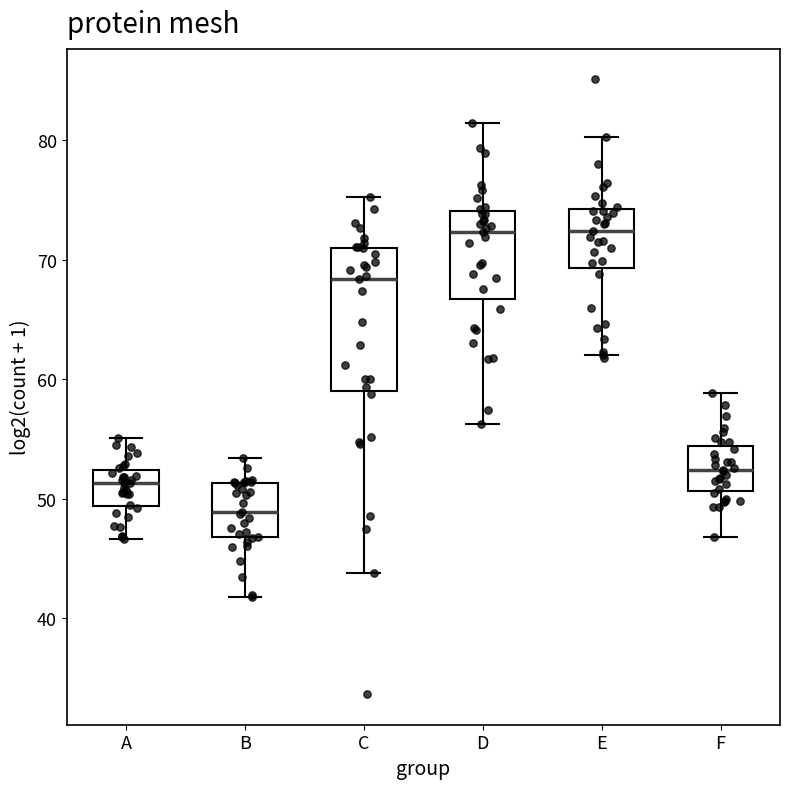

Reading left to right, read every box against the y-axis: the position of its median line, the range the box covers, and the ends of its whiskers. The values are not printed on the chart, so give them approximately, as read against the axis.

A: median 51, box 49 to 52, whiskers 47 to 55
B: median 49, box 47 to 51, whiskers 42 to 53
C: median 68, box 59 to 71, whiskers 44 to 75
D: median 72, box 67 to 74, whiskers 56 to 81
E: median 72, box 69 to 74, whiskers 62 to 80
F: median 52, box 51 to 54, whiskers 47 to 59